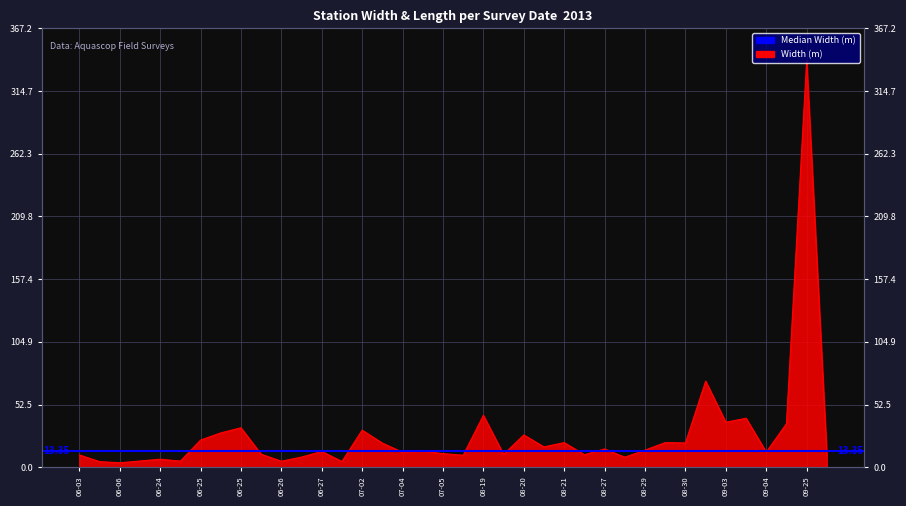

How many points are lower than both their immediate neighbors (excluding endpoints)?

13